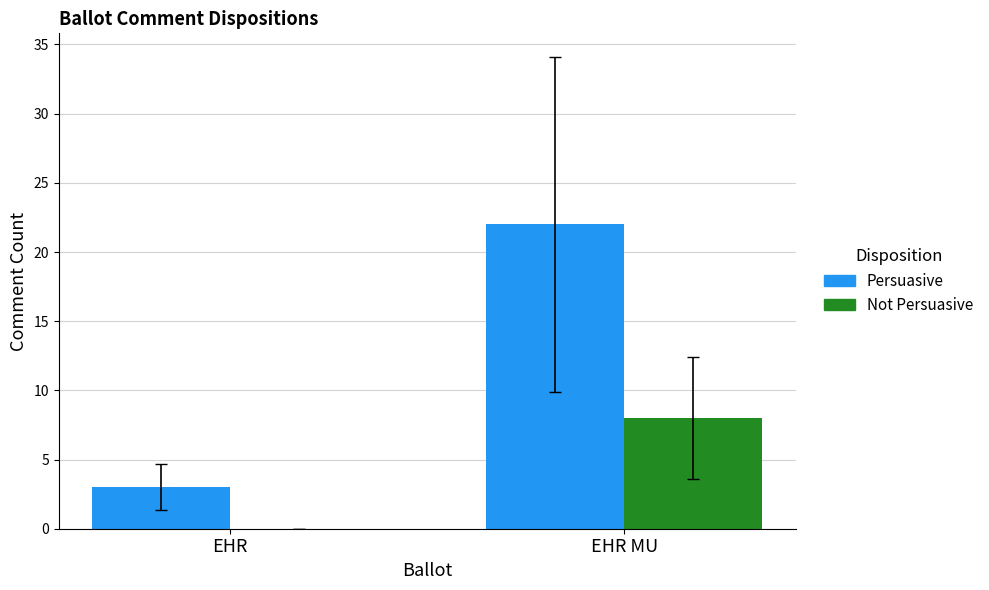

Which series changed the most between EHR and EHR MU?

Persuasive